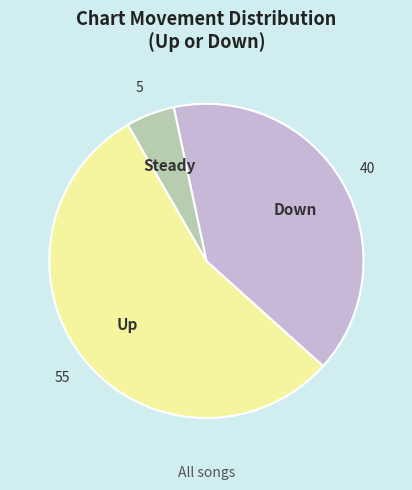

Is there any slice that represents more than half of the pie?

Yes